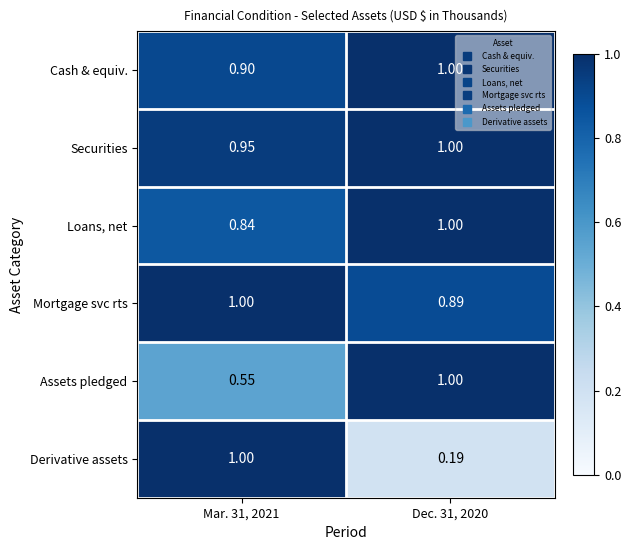

At how many categories does at least one series exceed 0?

2